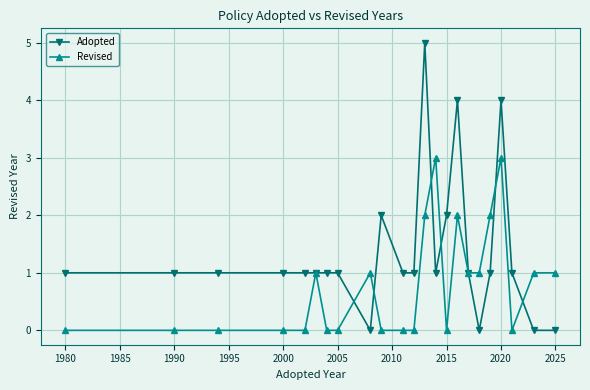

What is the value of the Revised point at the 18th from the left?

1